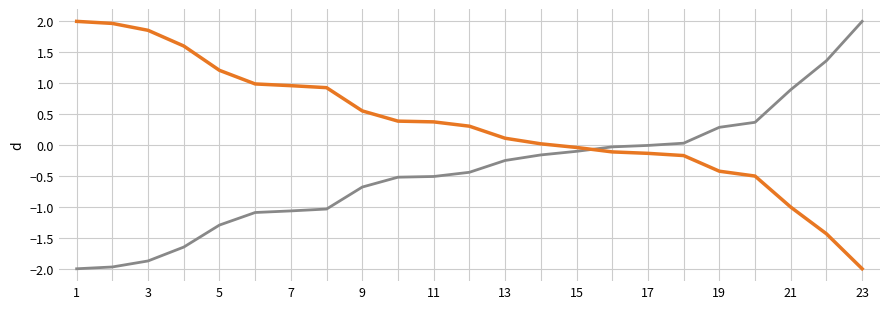

How many categories are shown in the chart?

23